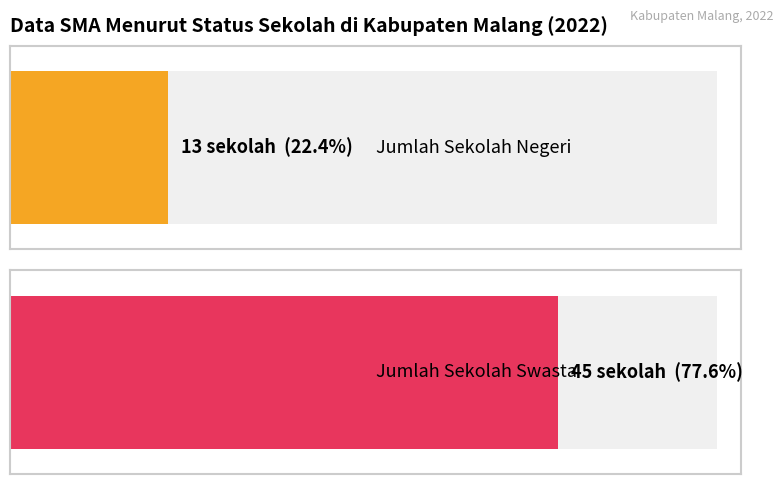

List the series in order of their overall mean, highest first.

Swasta, Negeri